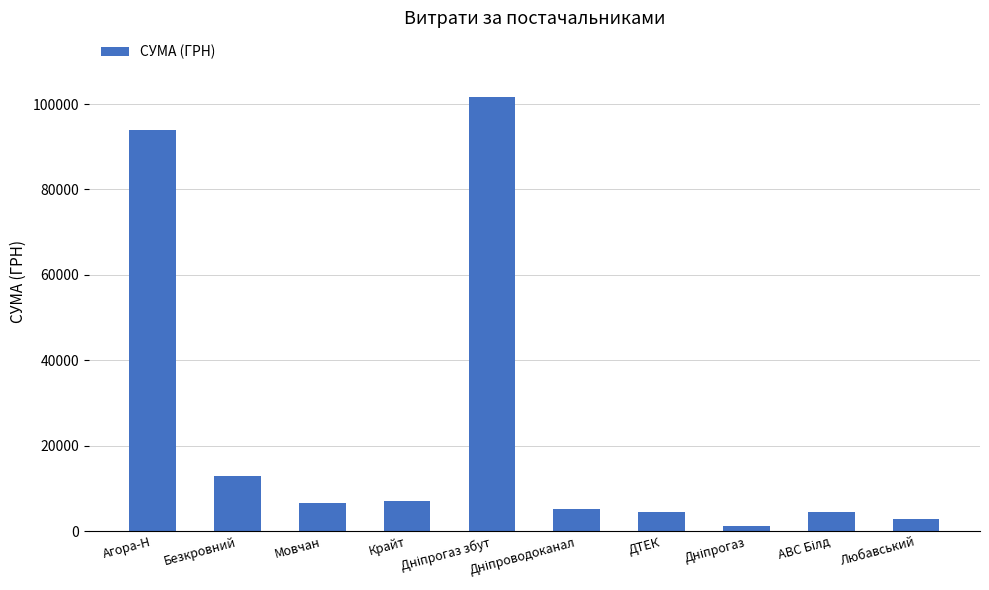

What is the value of the 3rd bar from the left?

6498.6